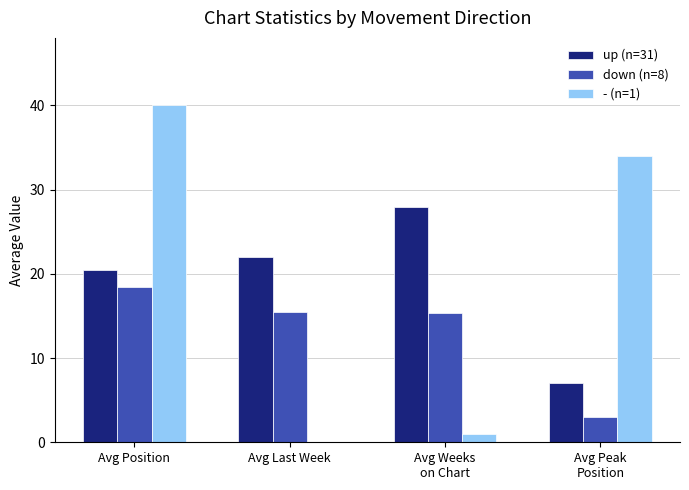

How many data points in up (n=31) are above 21?

2